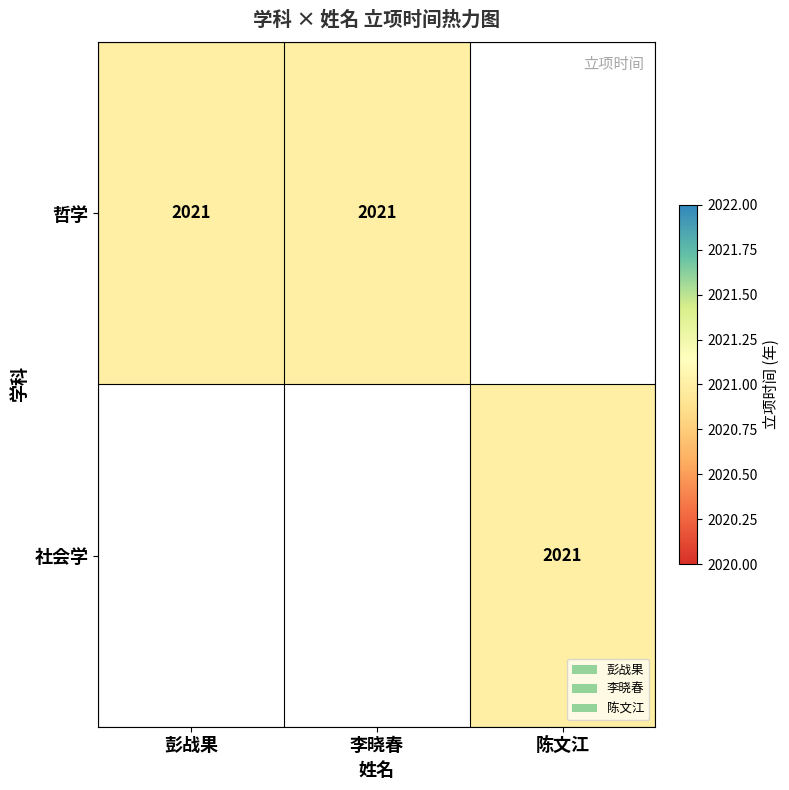

The value of 社会学 at 陈文江 is 685. True or false?

False